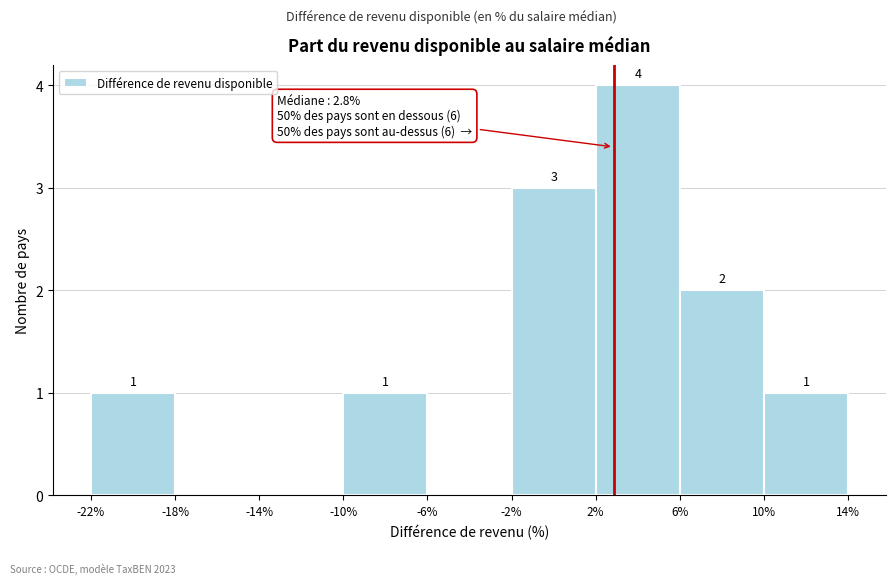

Which range on the x-axis has the tallest bar?

2% to 6%